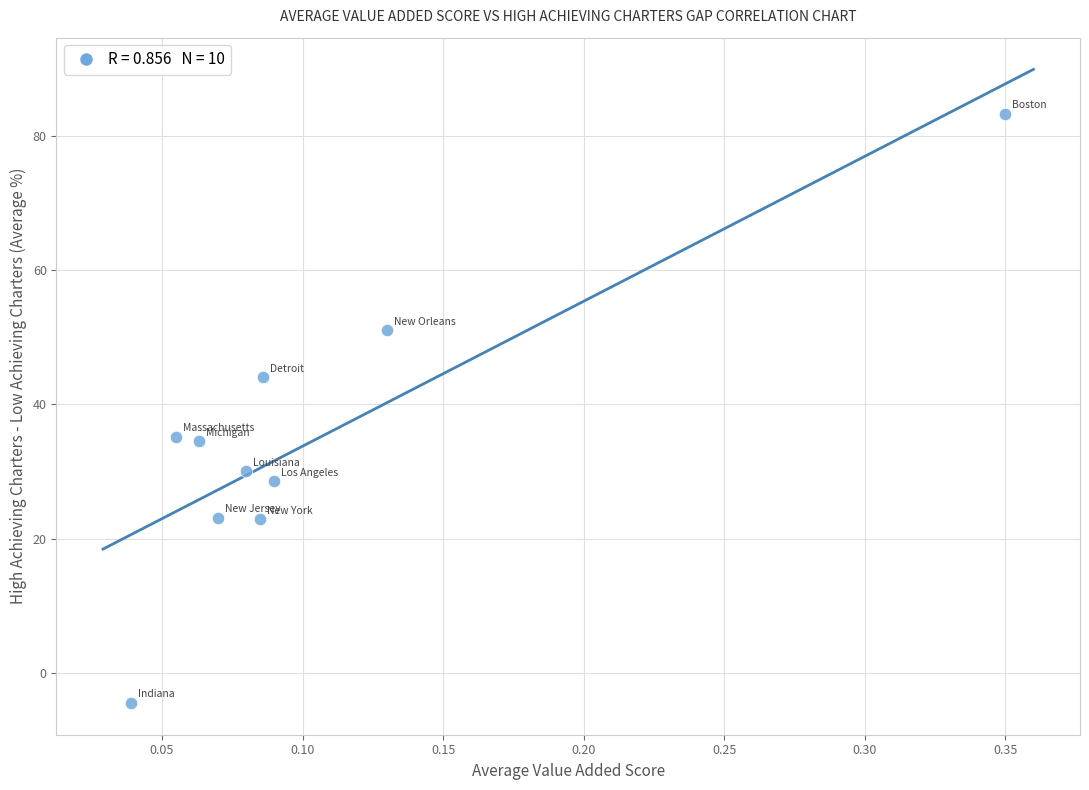

What is the average Y value?

34.8